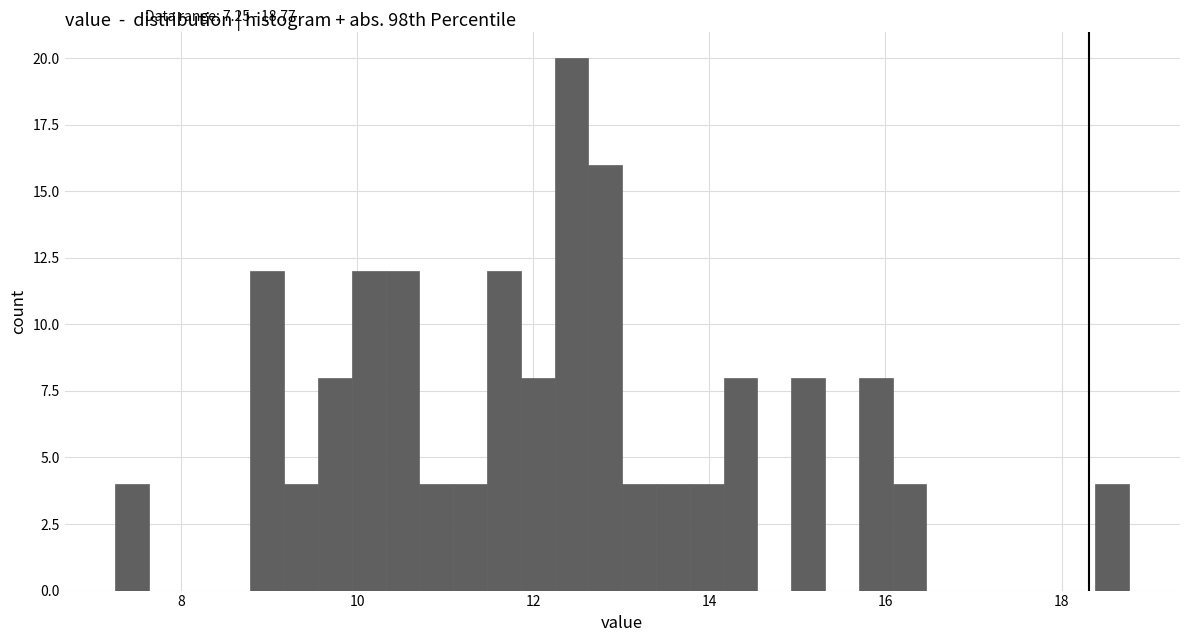

Read against the x-axis, roughly where is the centre of the tallest bar?

12.4